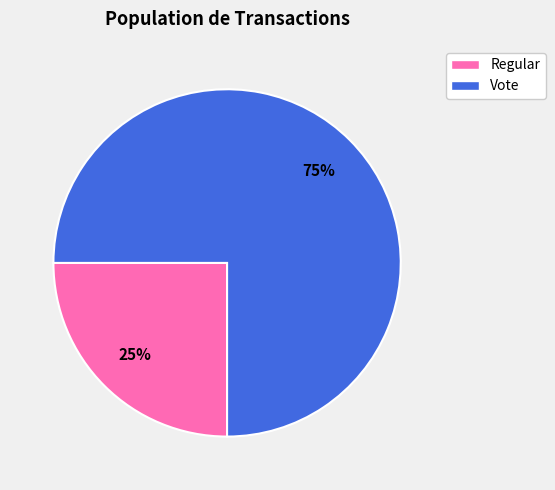

Do Regular and Vote together represent more than half of the pie?

Yes